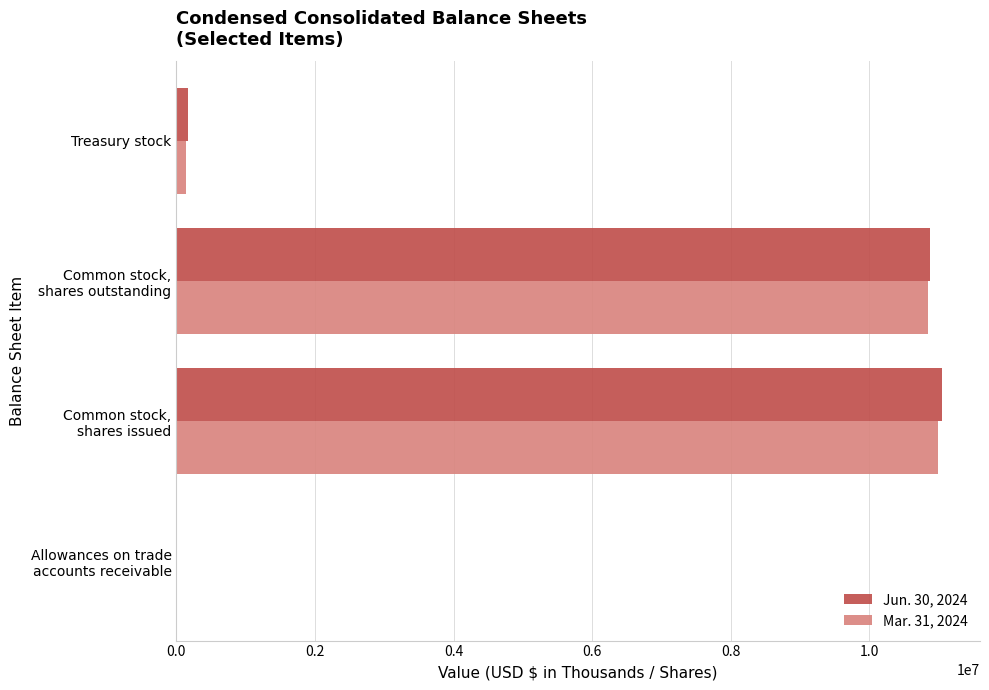

What is the maximum value shown in the chart?

11043000